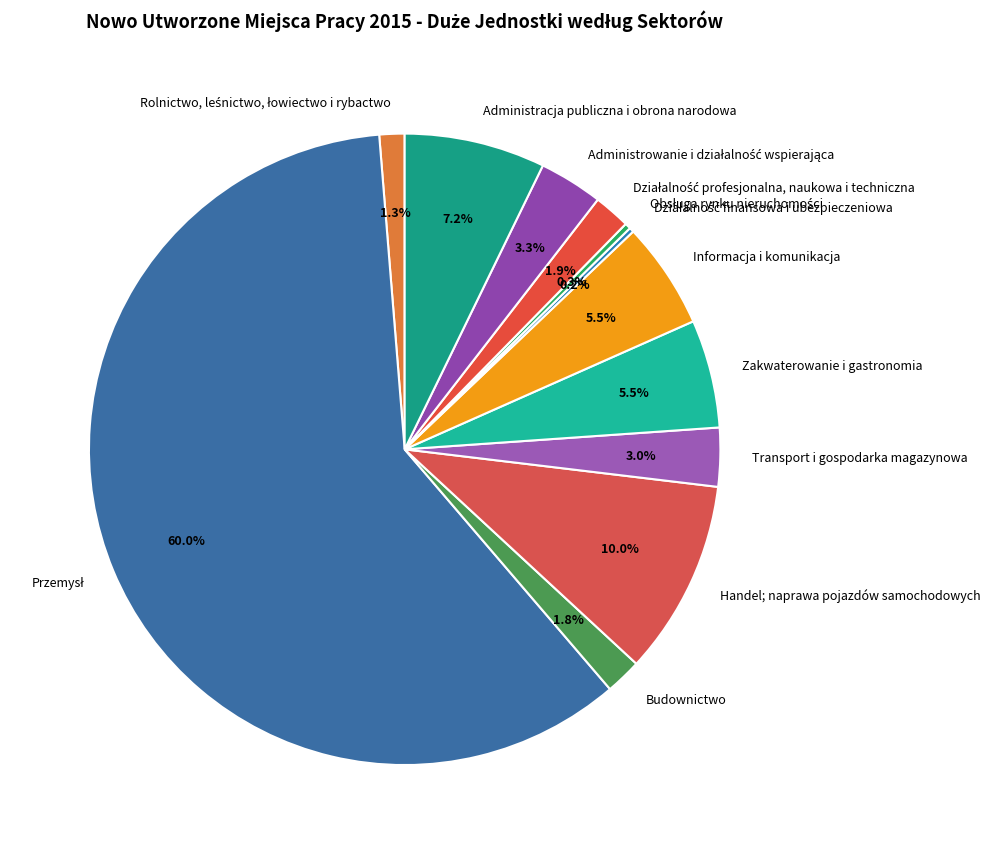

Is there any slice that represents more than half of the pie?

Yes